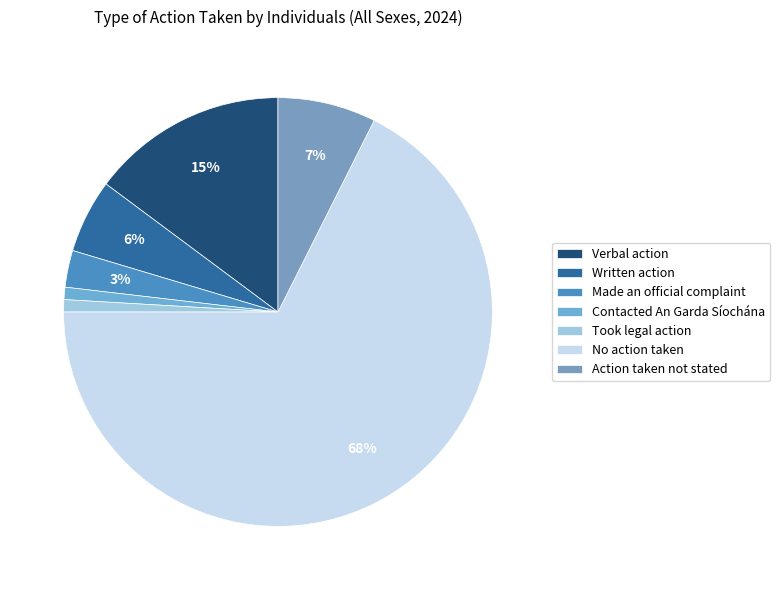

How many slices are in this pie chart?

7